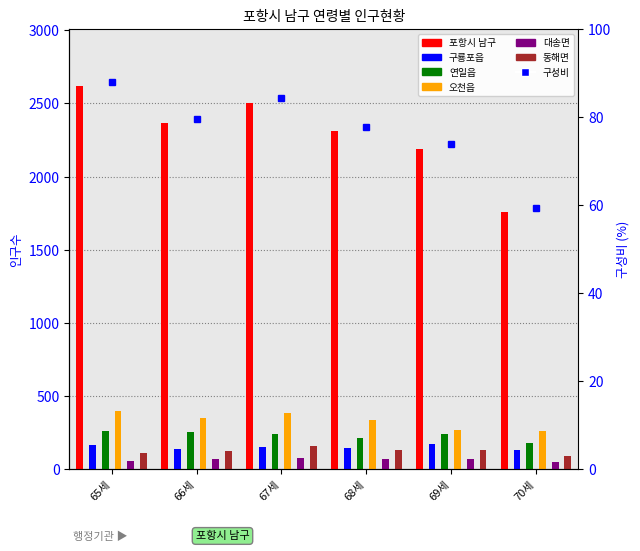

Where does the 동해면 series first go above 132?

67세